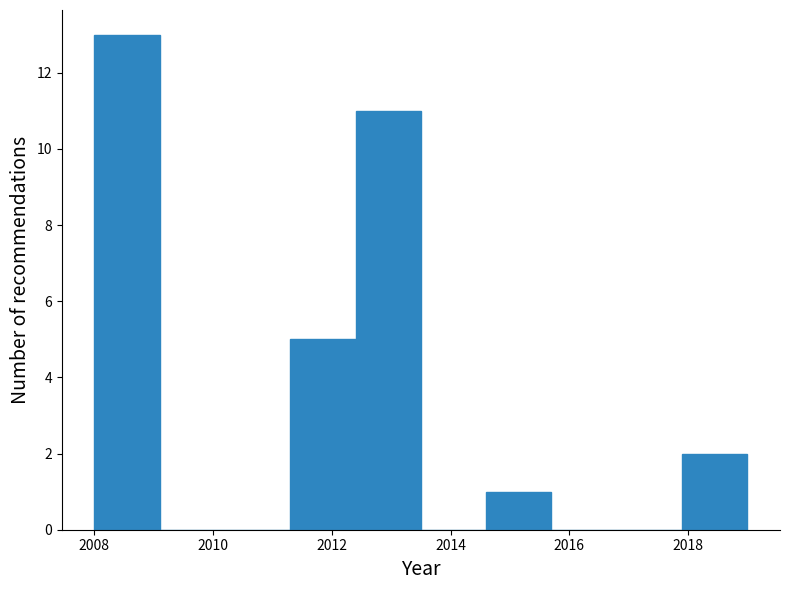

Which range on the x-axis has the tallest bar?

2008.0 to 2009.1